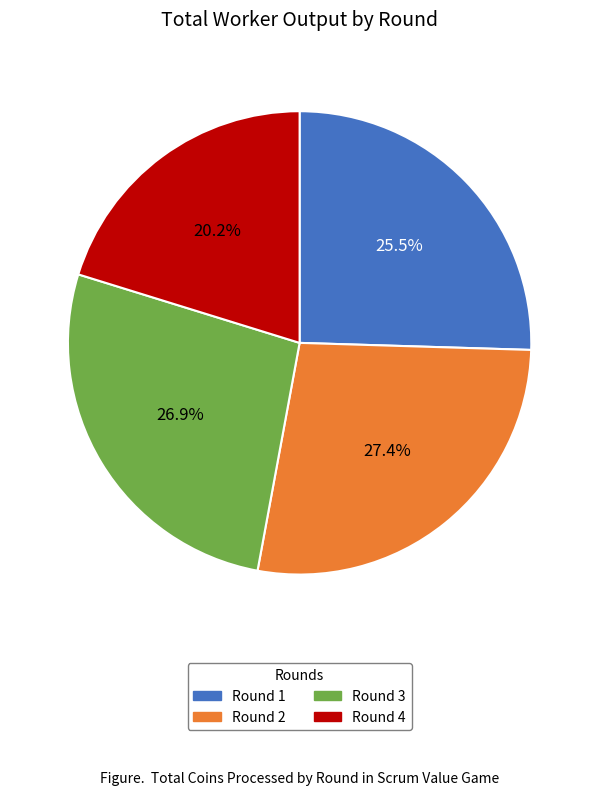

To the nearest percent, what is the combined percentage of Round 3 and Round 4?

47%